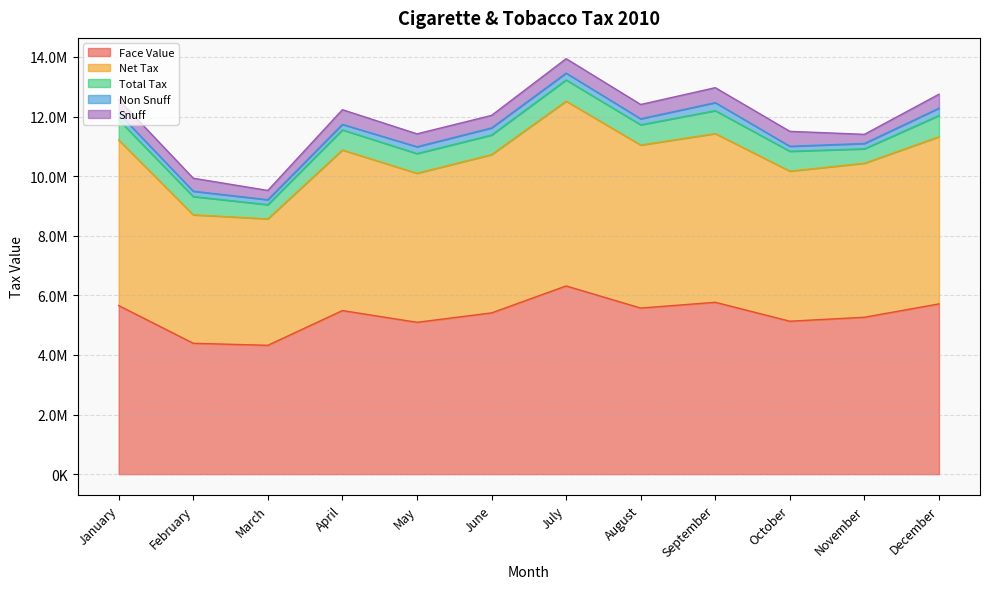

Does the chart display data point markers on the line(s)?

No